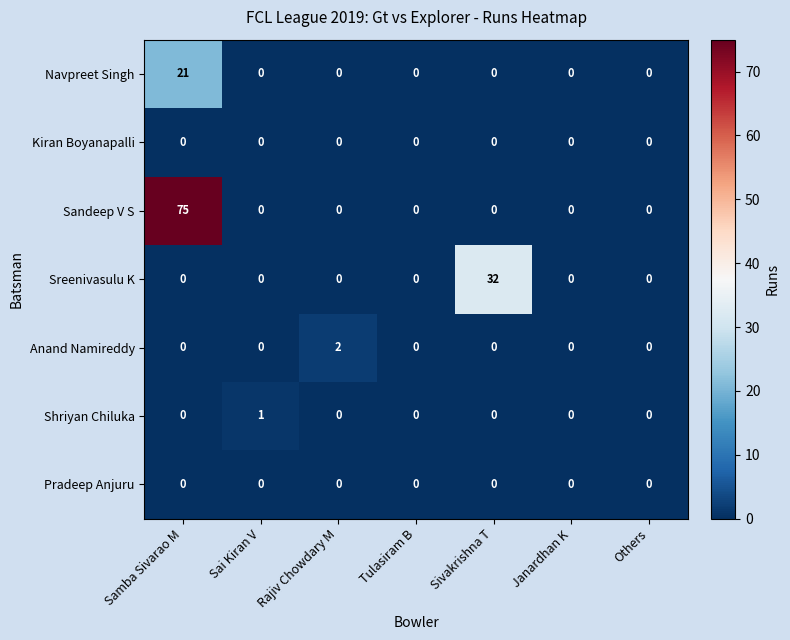

Is it true that Kiran Boyanapalli equals 0 at Others?

True